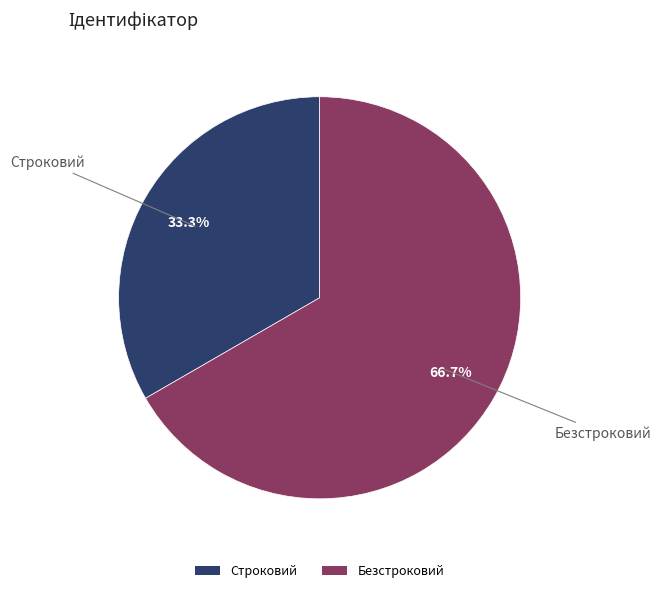

Does any single category account for the majority?

Yes